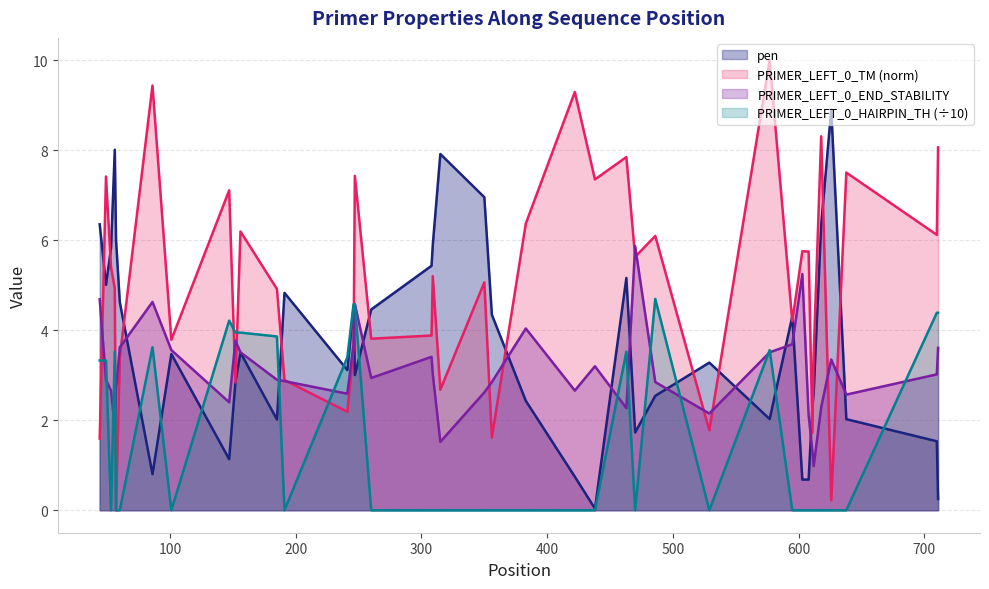

What are all the series names shown in the legend?

pen, PRIMER_LEFT_0_TM, PRIMER_LEFT_0_END_STABILITY, PRIMER_LEFT_0_HAIRPIN_TH